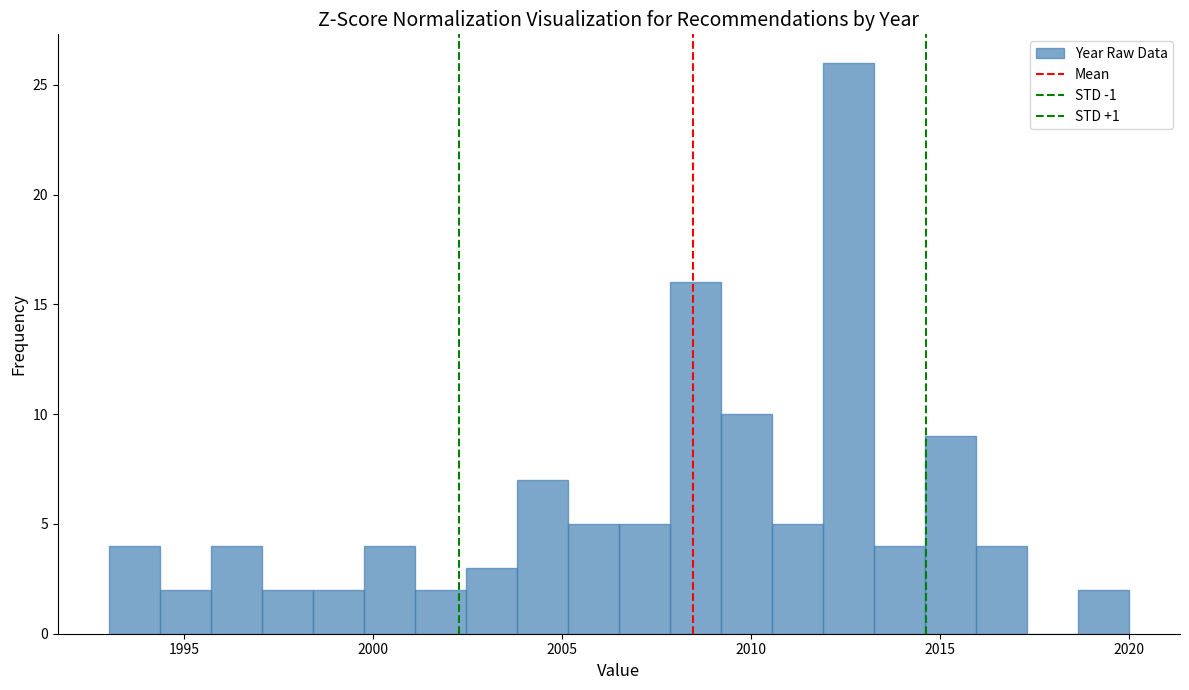

Read against the x-axis, roughly where is the centre of the tallest bar?

2012.5